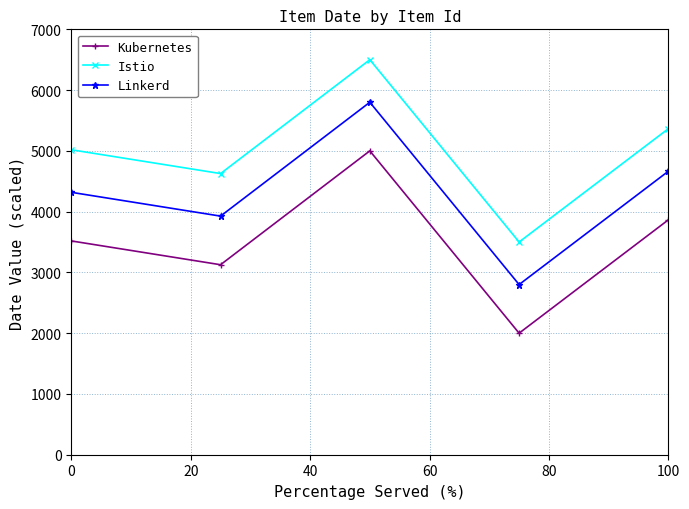

What is the value of the Linkerd point at the 4th from the left?

2800.0